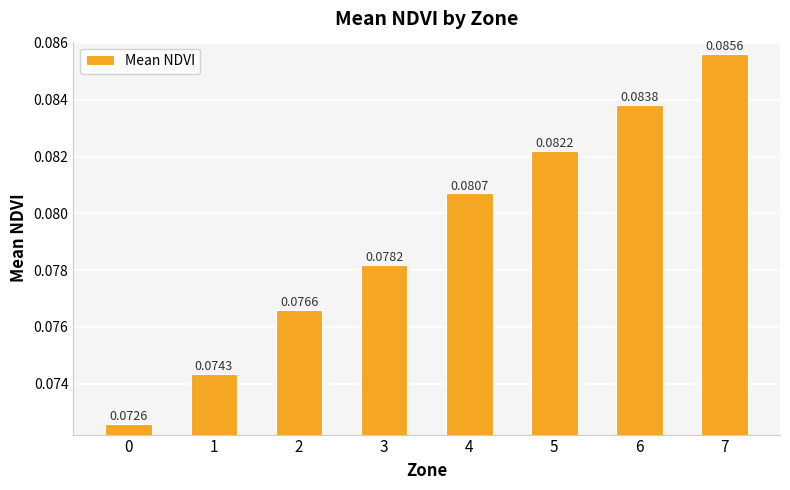

Between 4 and 2, which is larger?

4